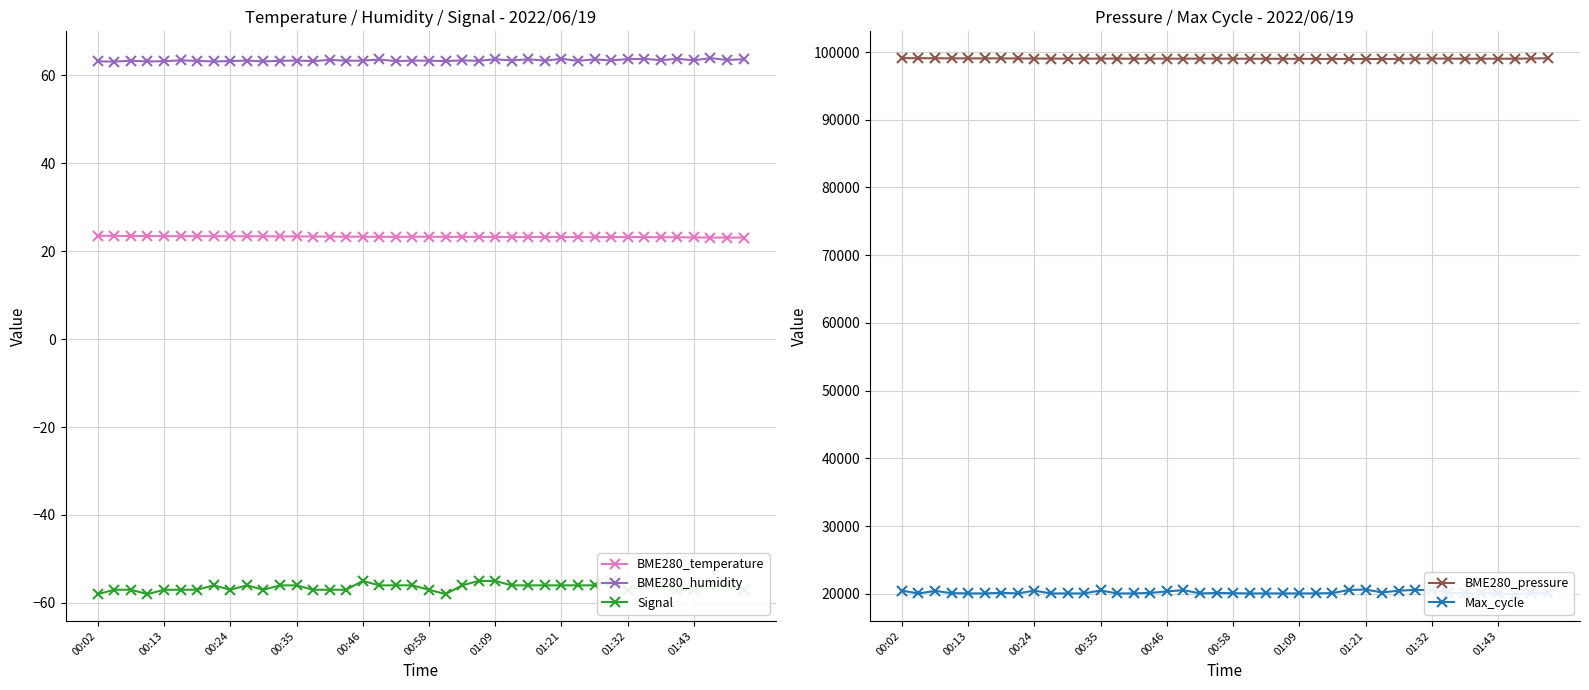

Is it true that Signal equals -56.0 at 17?

True